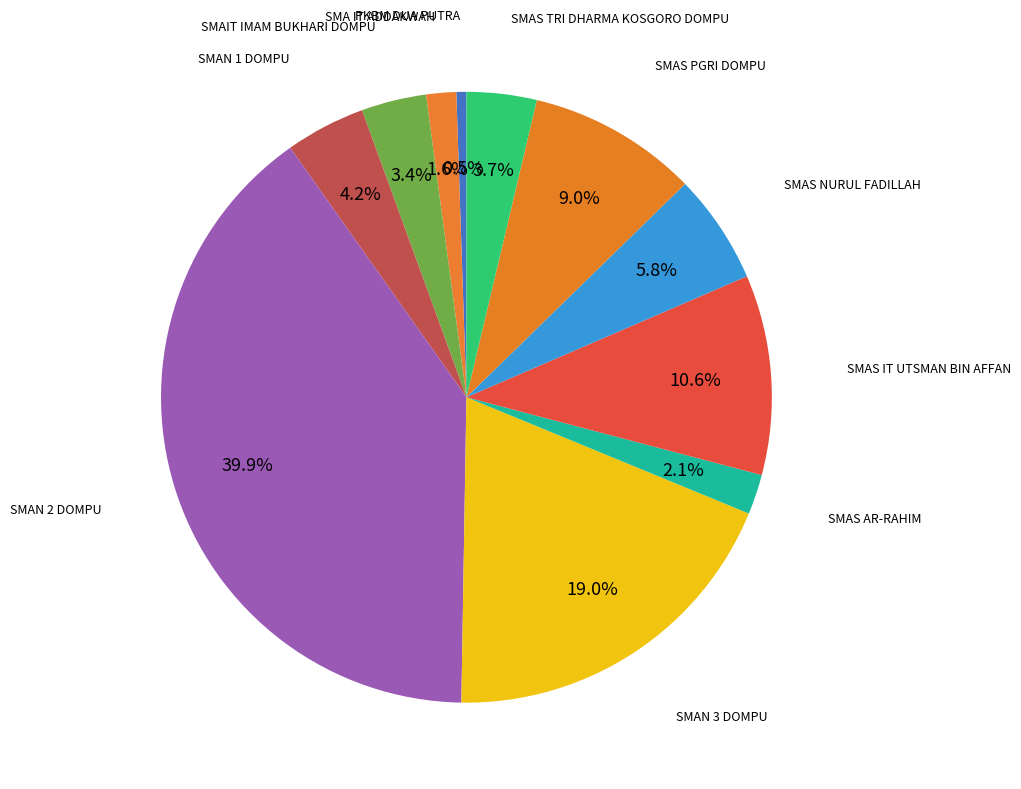

Which category has the smallest portion of the pie?

PKBM DUA PUTRA